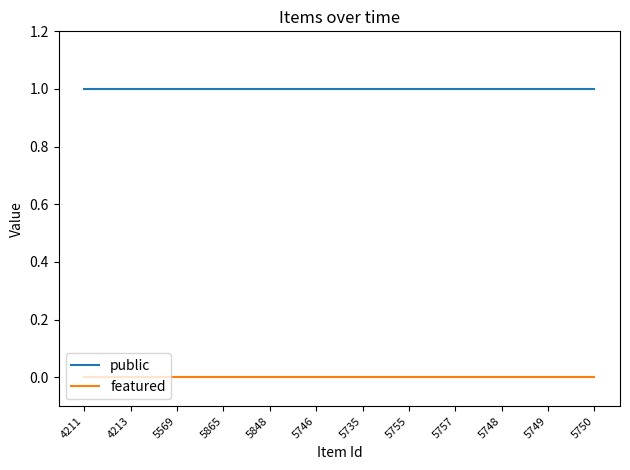

True or false: featured and public intersect in this chart.

False